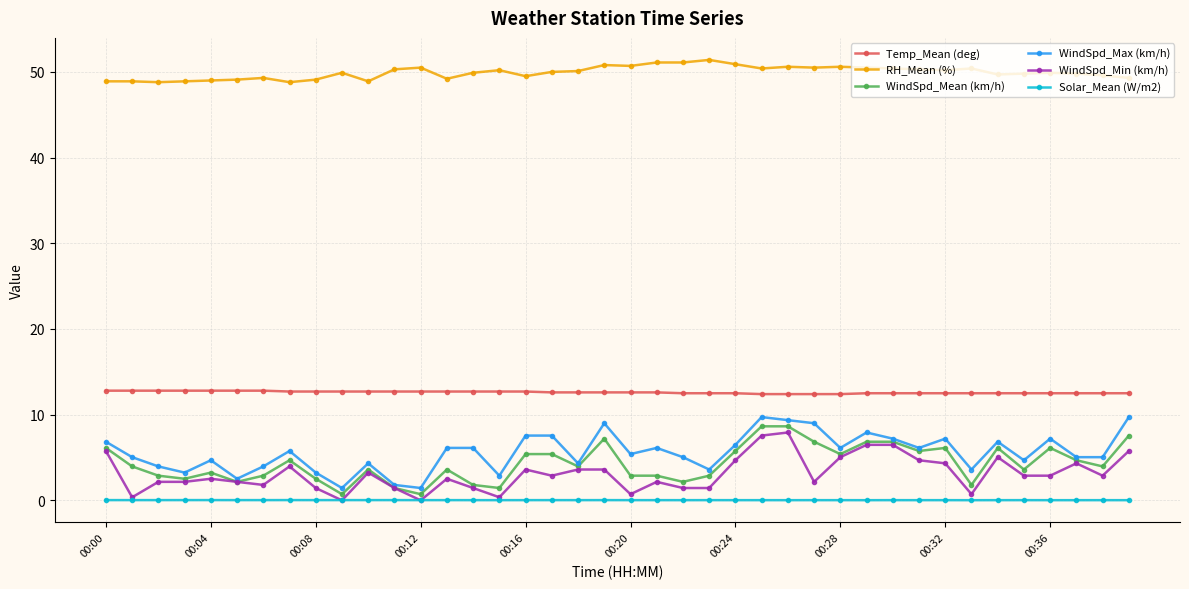

True or false: WindSpd_Max (km/h) has more than 2 interior local peaks.

True